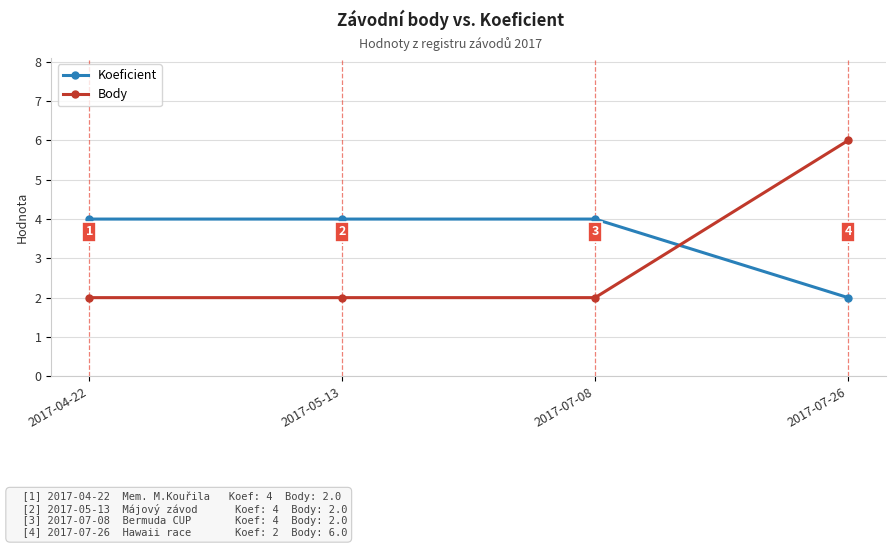

At which category is the sum across all series the highest?

2017-07-26